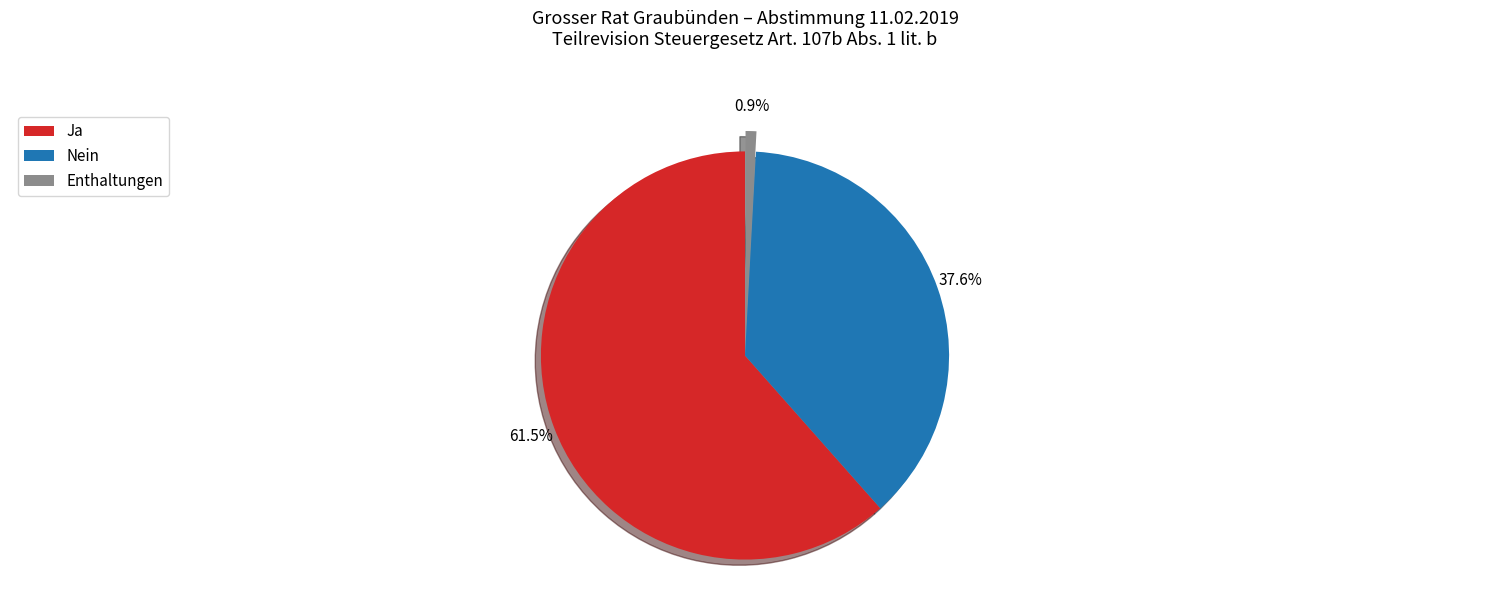

Which category has the biggest portion of the pie?

Ja